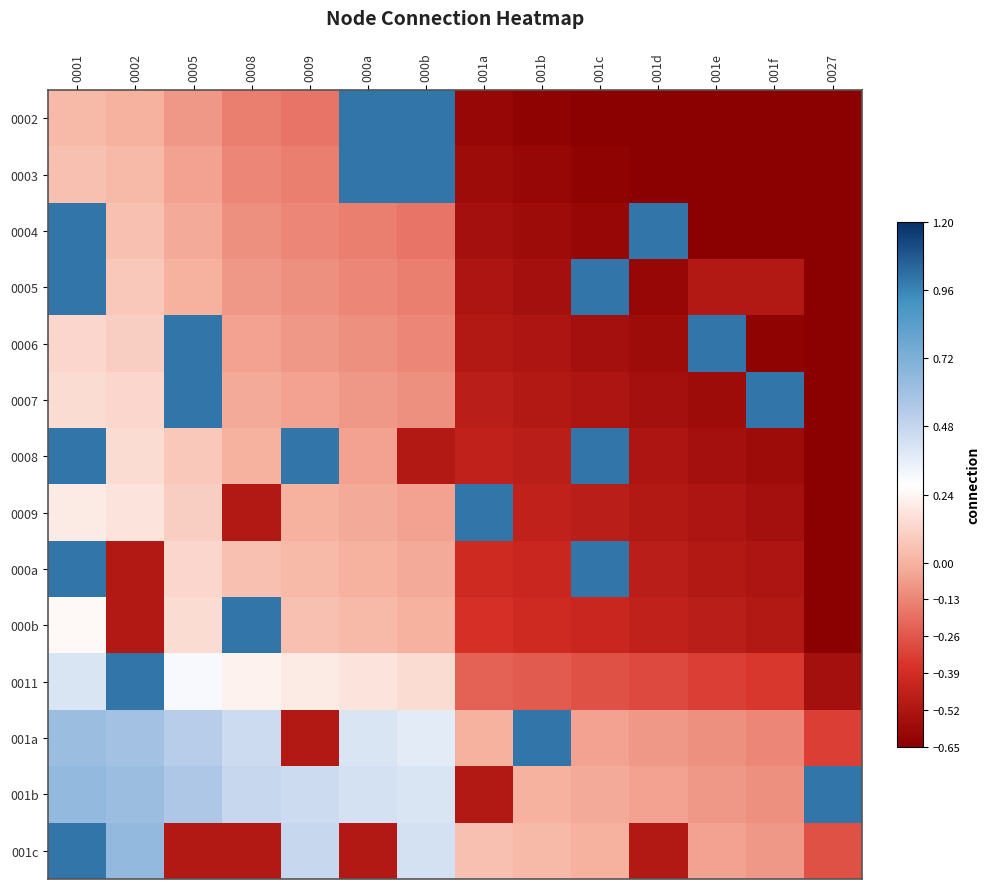

Which category has the lowest value across all series?

001c